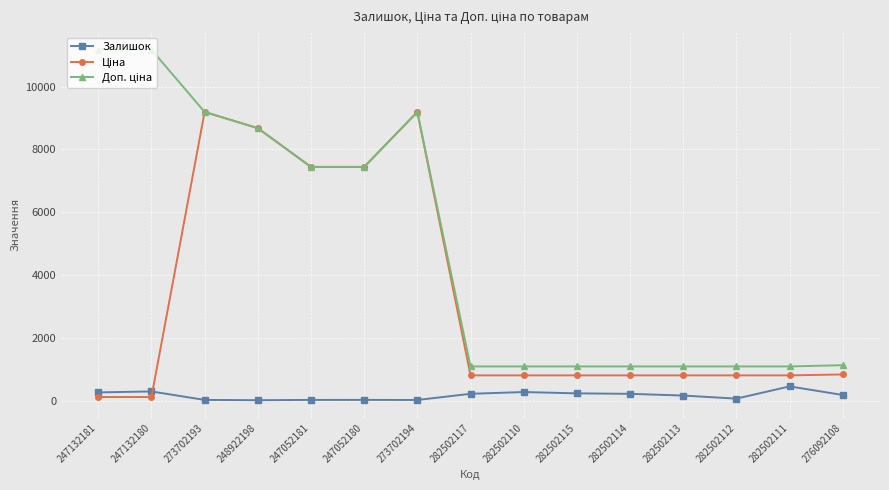

What is the greatest value displayed?

11182.0